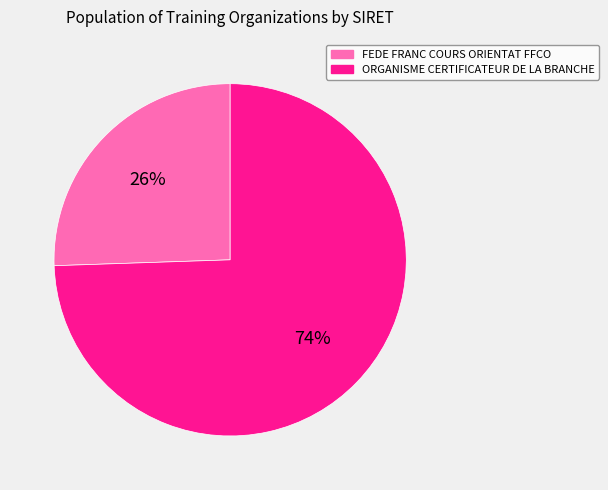

To the nearest percent, what percentage of the pie is FEDE FRANC COURS ORIENTAT FFCO?

26%